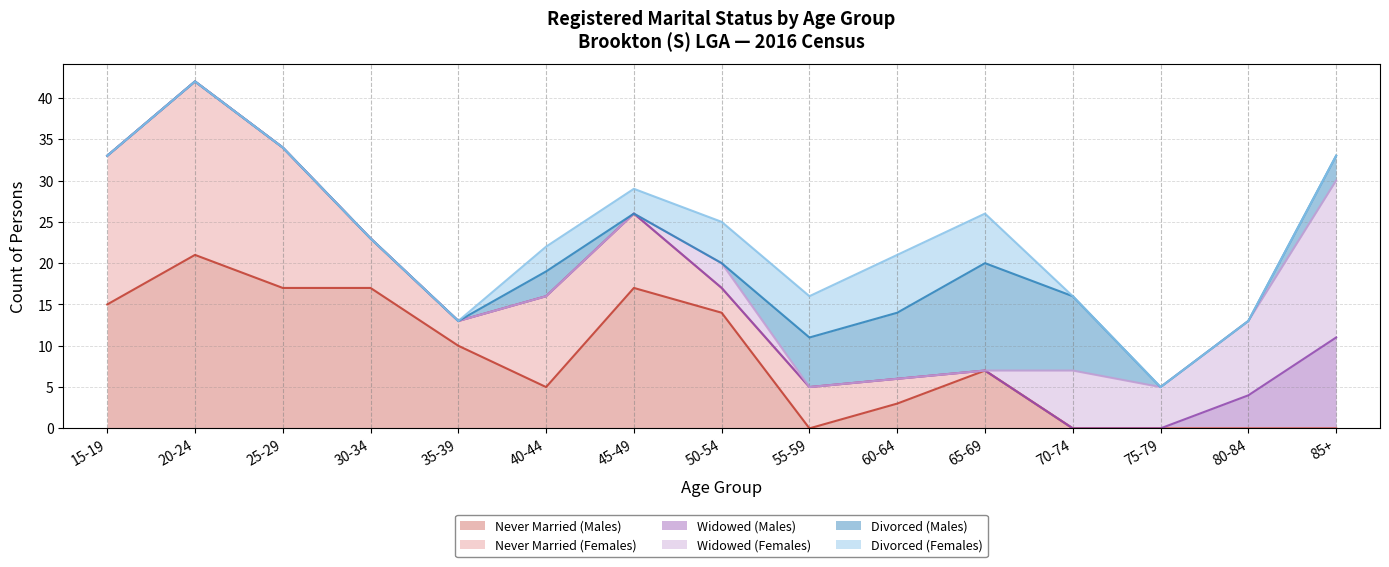

Is it true that Never Married (Females) equals 10 at 80-84?

False